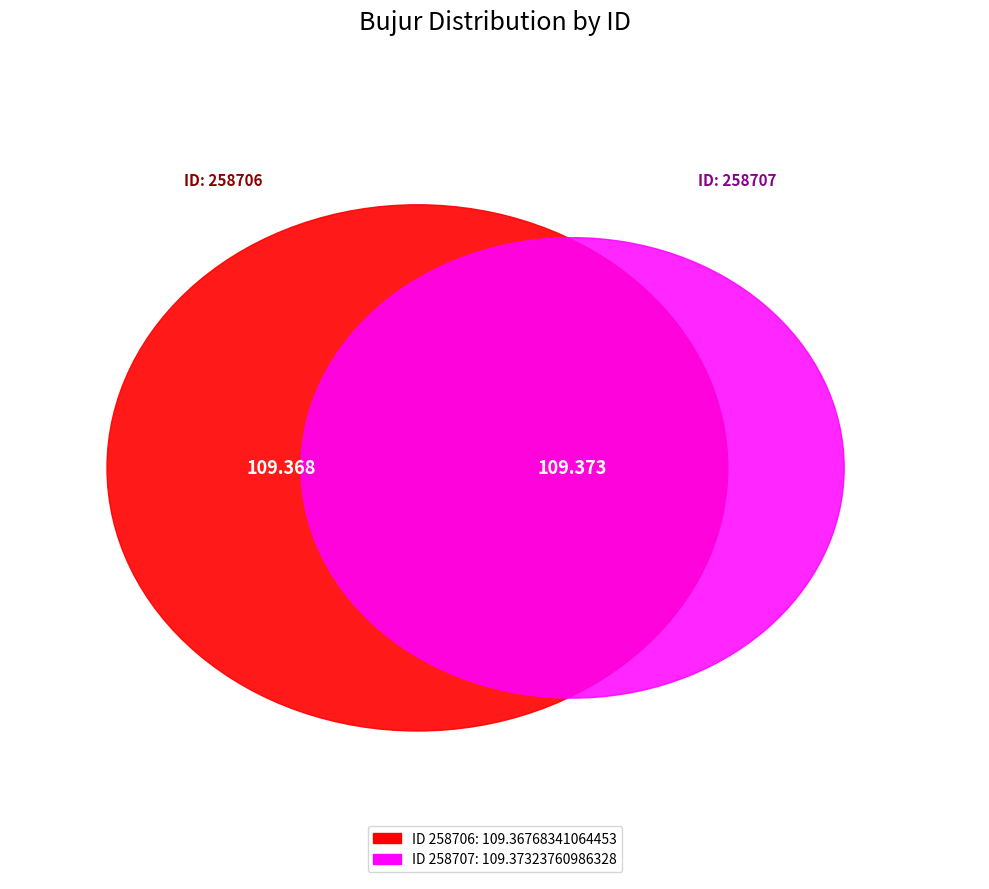

To the nearest percent, what is the average slice percentage?

50%